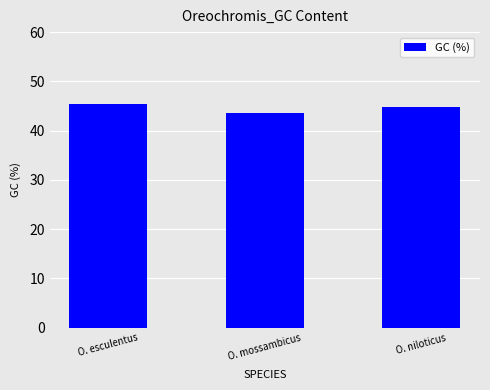

What value does the data have at O. mossambicus?

43.6